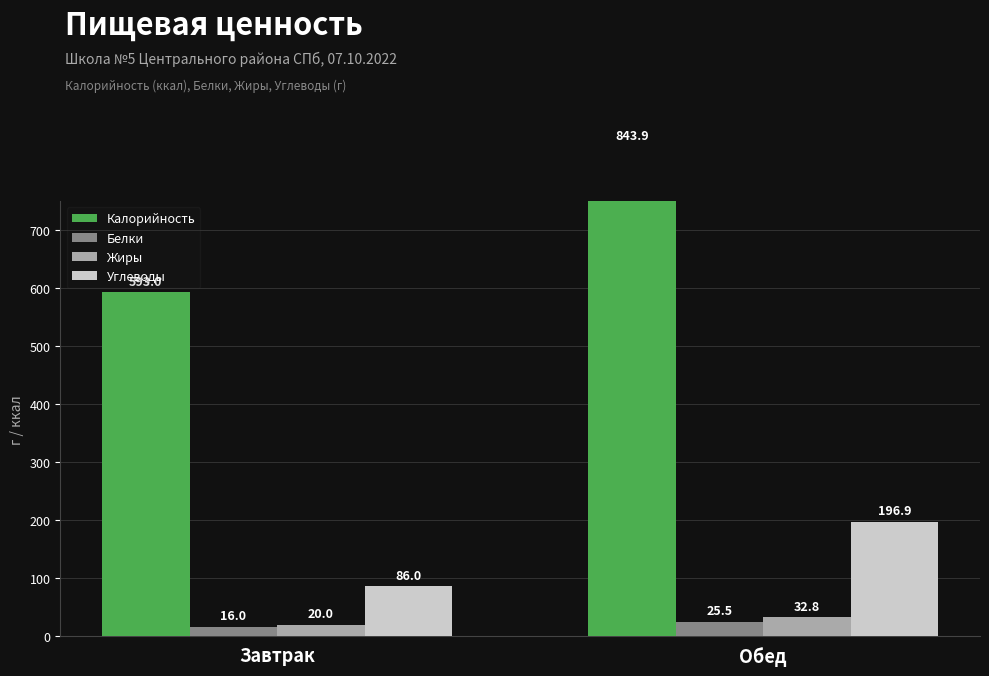

How many data points does each series have?

2